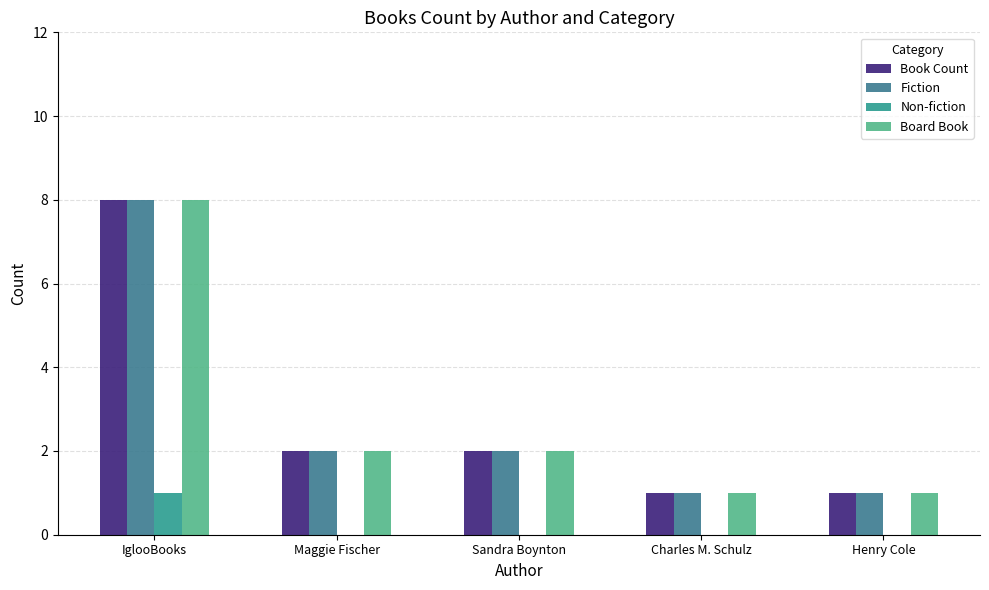

How many data points does each series have?

5